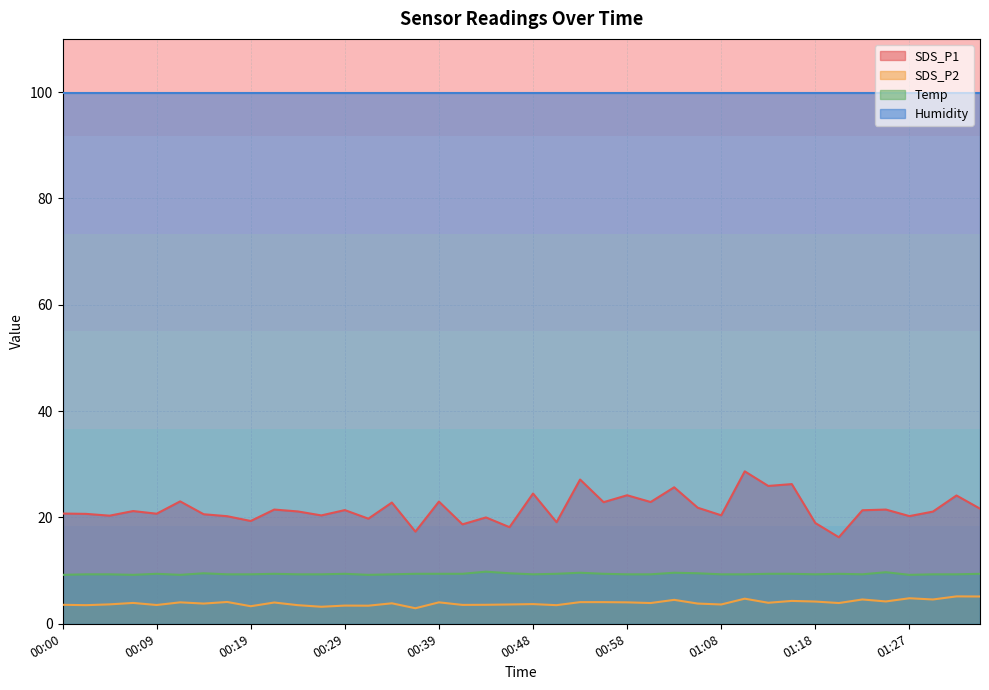

Where is the first local minimum for SDS_P2?

00:02